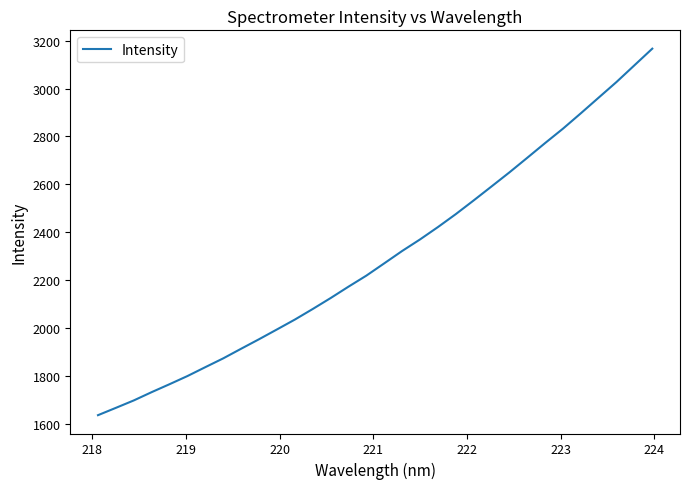

Does the chart have visible grid lines?

No